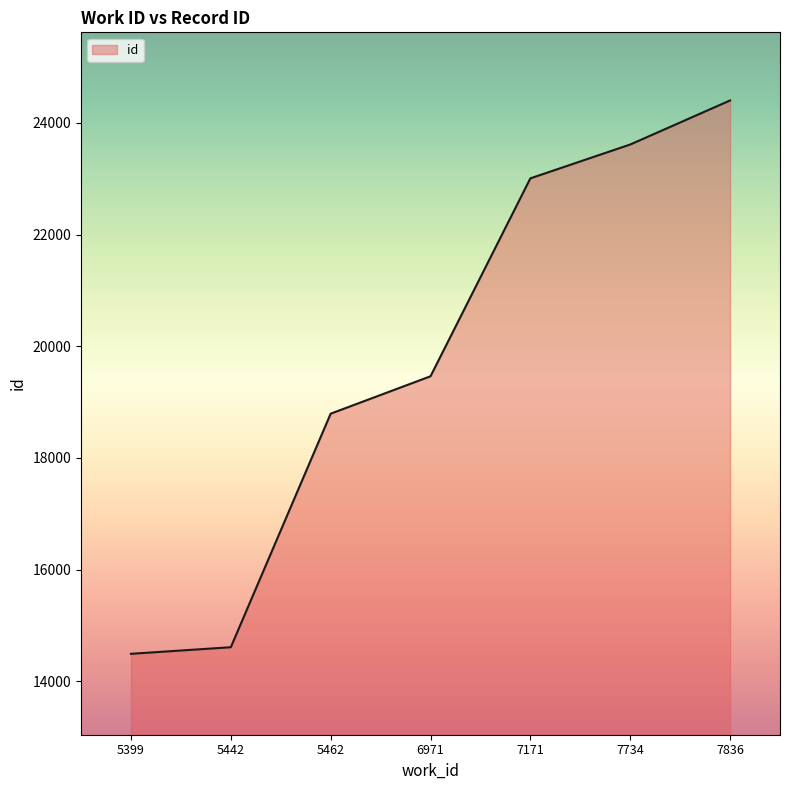

Is it true that the value at 5399 is 25419?

False